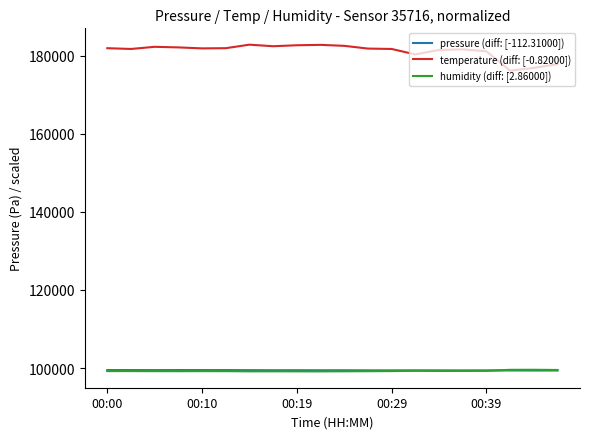

Which series has the largest total across all categories?

temperature (diff: [-0.82000])